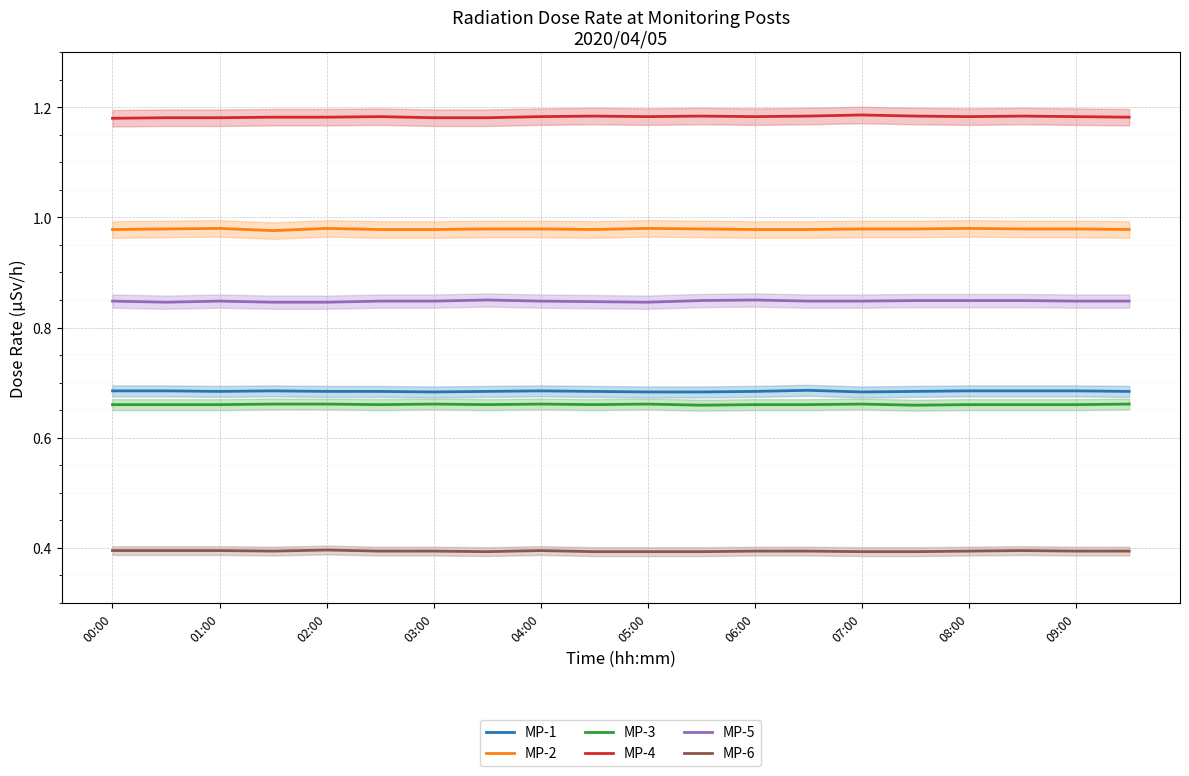

Count the MP-1 values in the range 0 to 1.

20